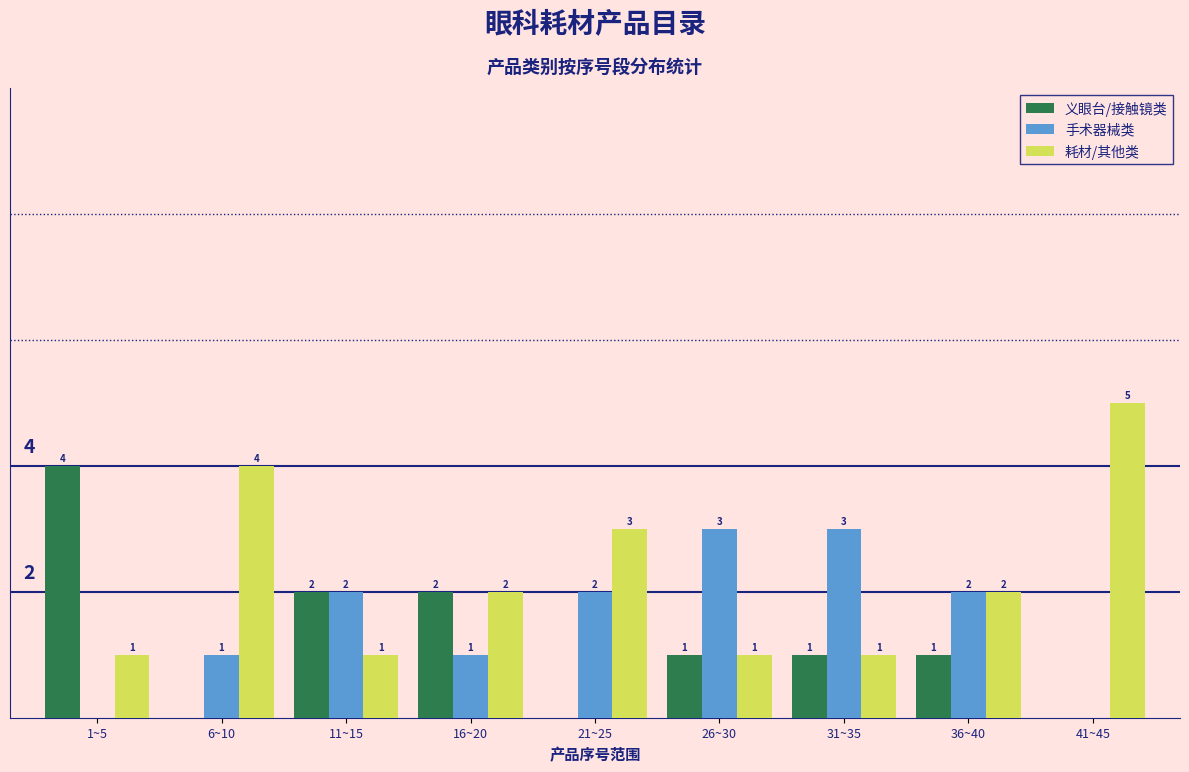

Is the value of 手术器械类 at 6~10 greater than the value of 耗材/其他类 at 21~25?

No